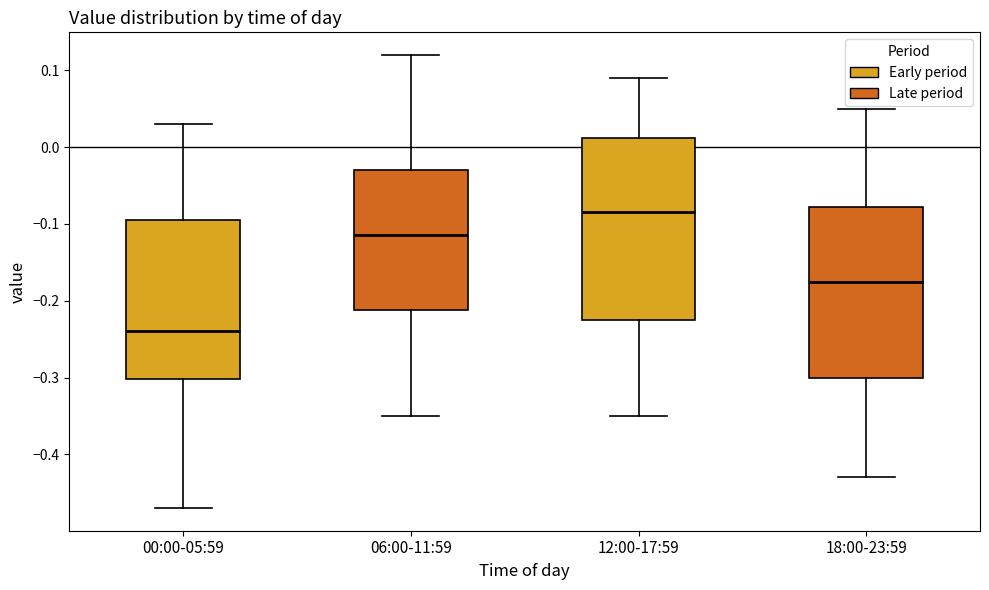

Where does the lower whisker of the box for 18:00-23:59 end on the y-axis? The values are not printed on the chart, so give them approximately, as read against the axis.

-0.43